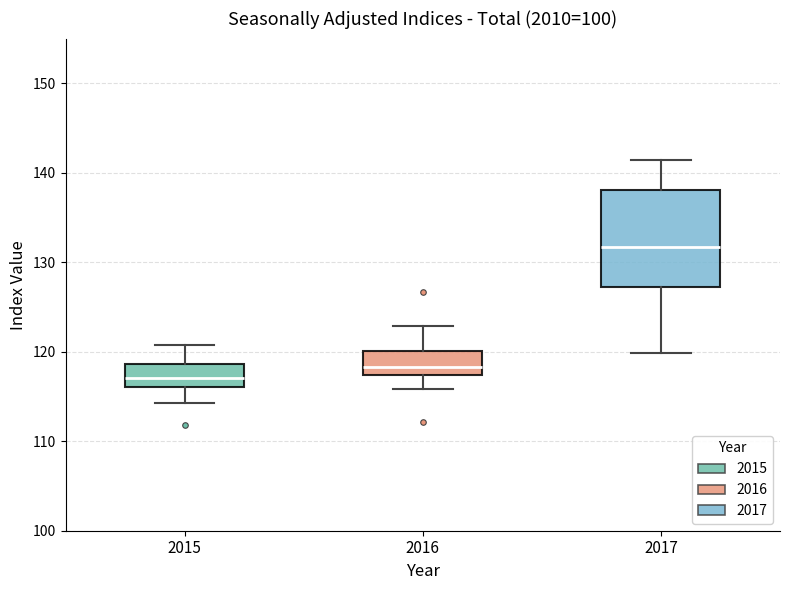

Which box is the tallest, from its lower edge to its upper edge?

2017